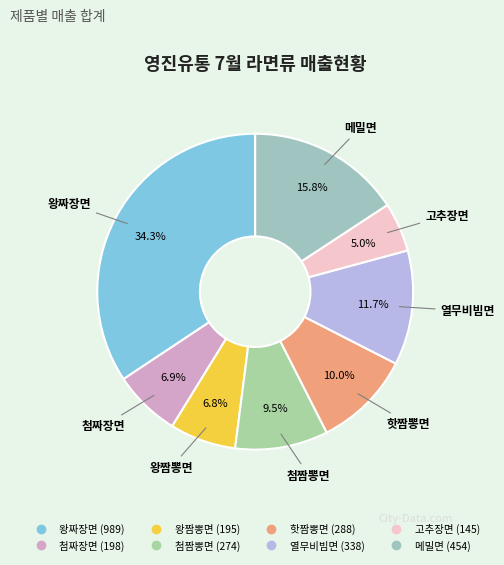

Approximately how many times larger is the value at 왕짜장면 compared to 첨짬뽕면?

3.6